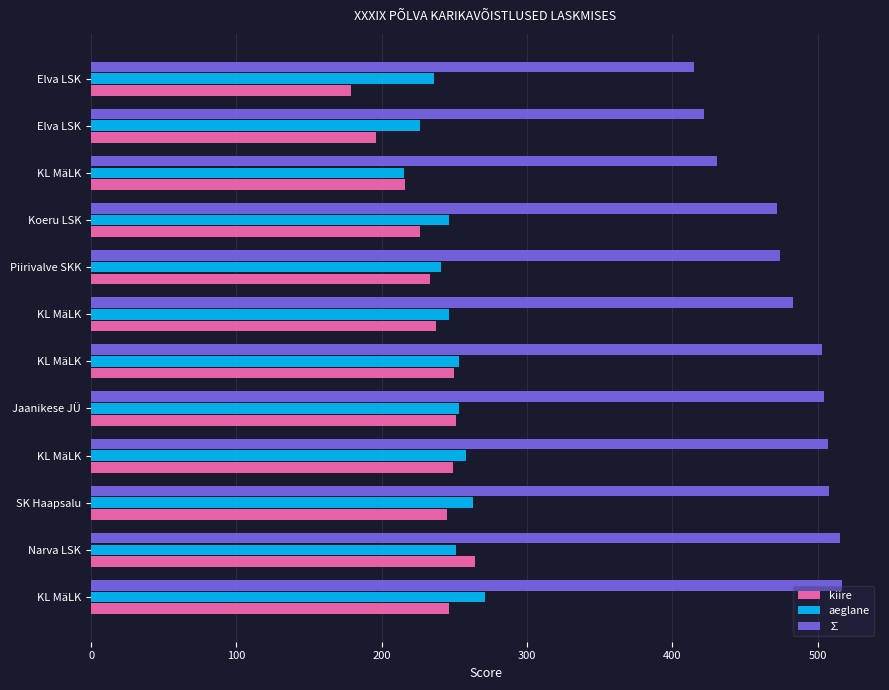

At how many categories does at least one series exceed 355?

12